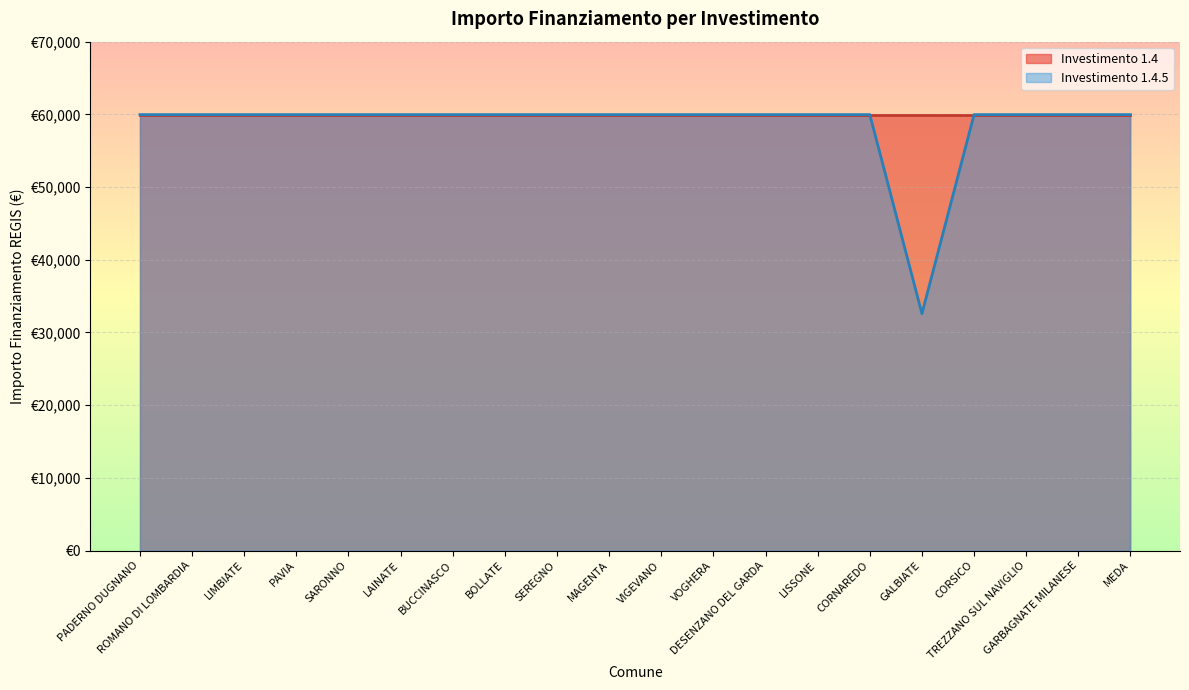

What is the sum of all values?

1171943